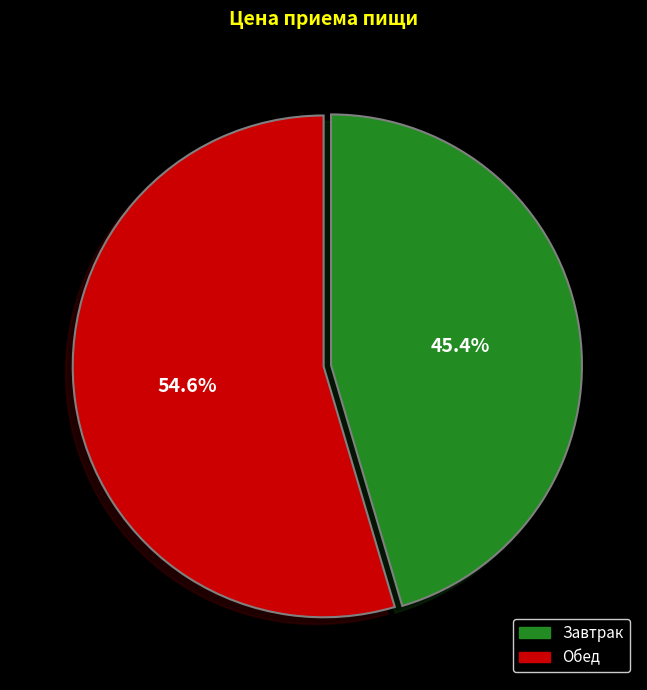

Is there a majority slice in this chart?

Yes